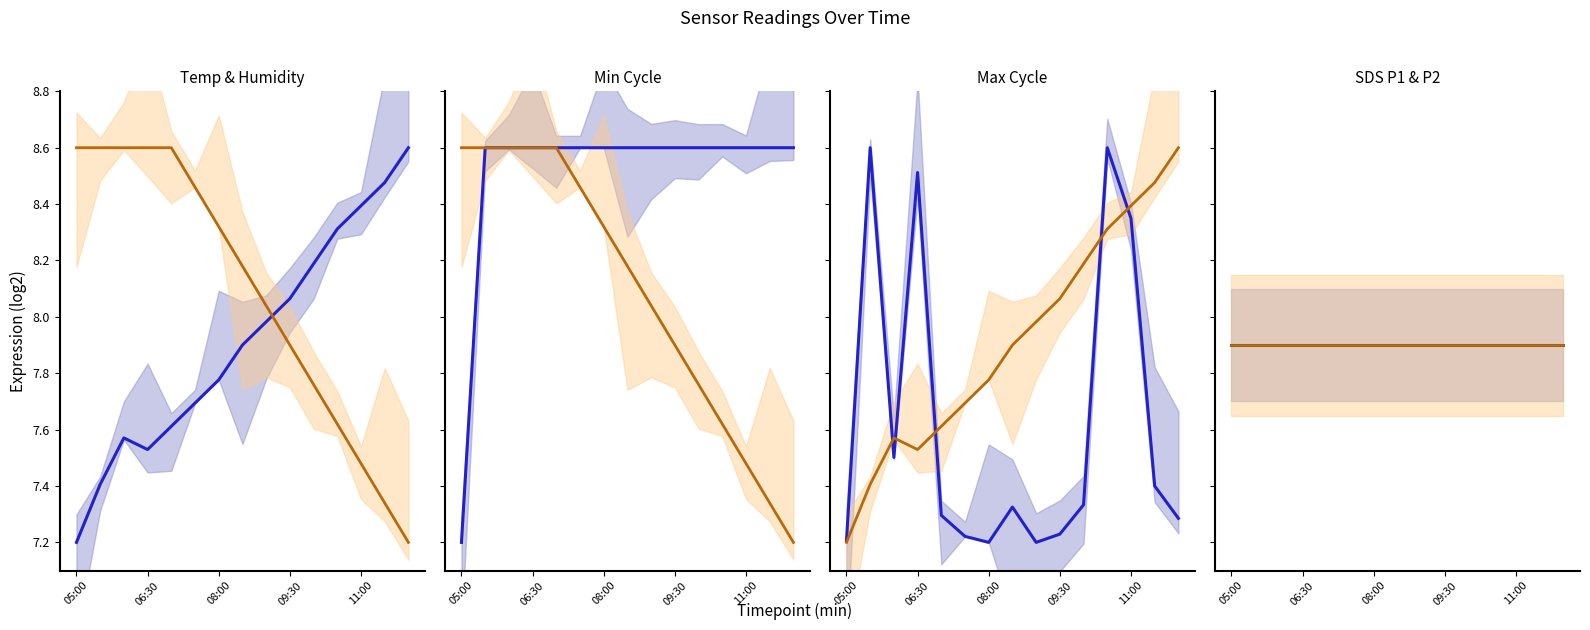

How many data points in Min_cycle are above 8?

14